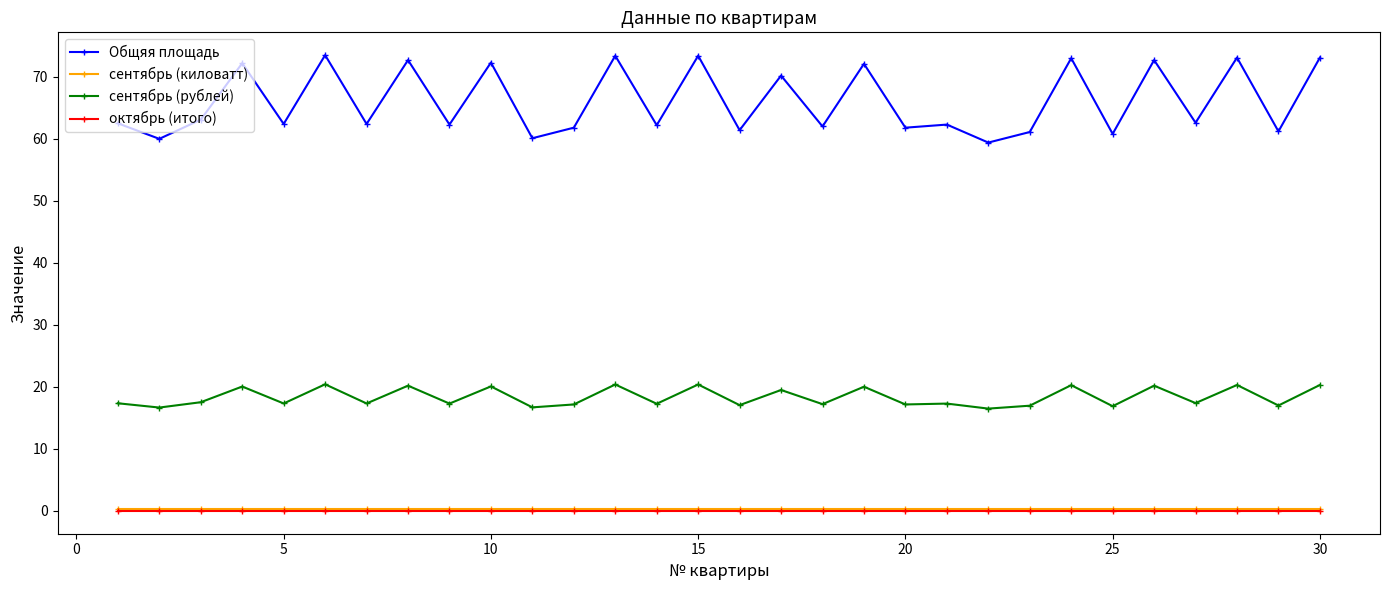

What is the maximum value for сентябрь (рублей)?

20.4